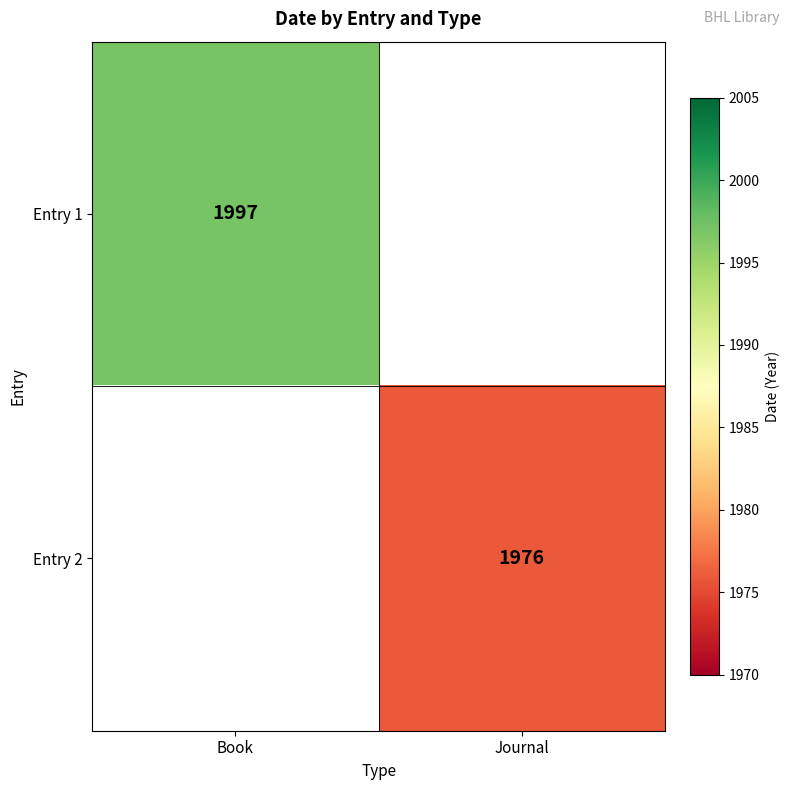

The Entry 2 series shows 3073 at Journal. True or false?

False